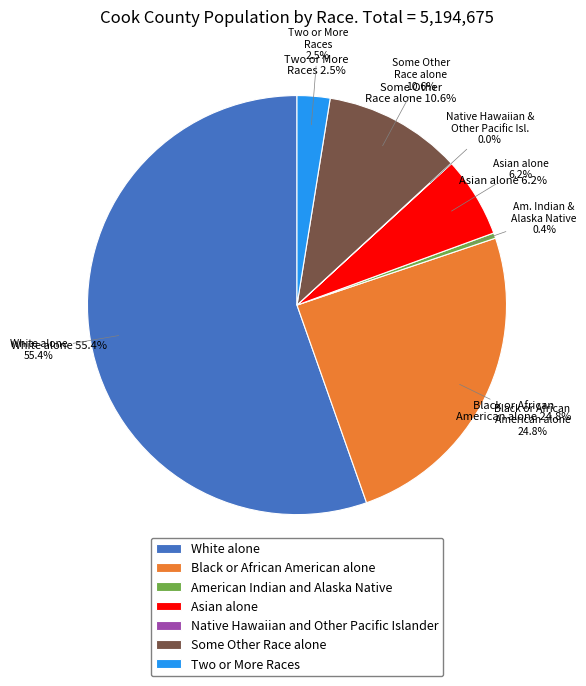

What percentage is the Asian alone slice, to the nearest percent?

6%